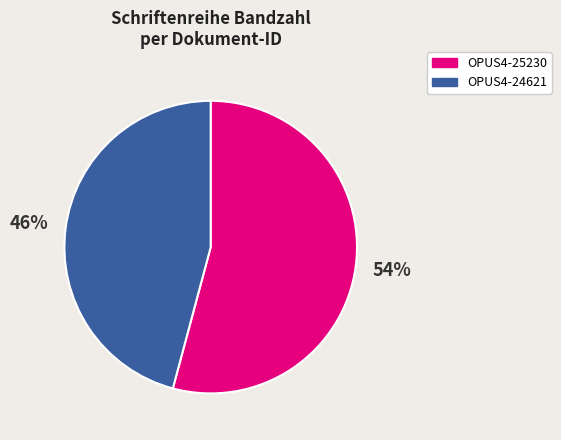

To the nearest percent, what is the combined percentage of OPUS4-25230 and OPUS4-24621?

100%